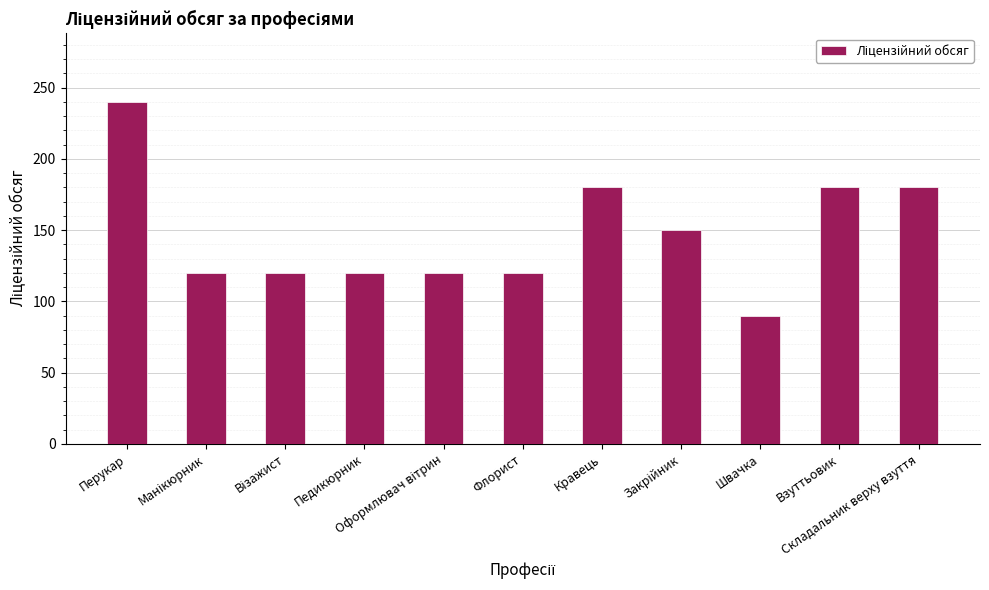

Reading right to left, transcribe all the data shown in this chart.

180	180	90	150	180	120	120	120	120	120	240